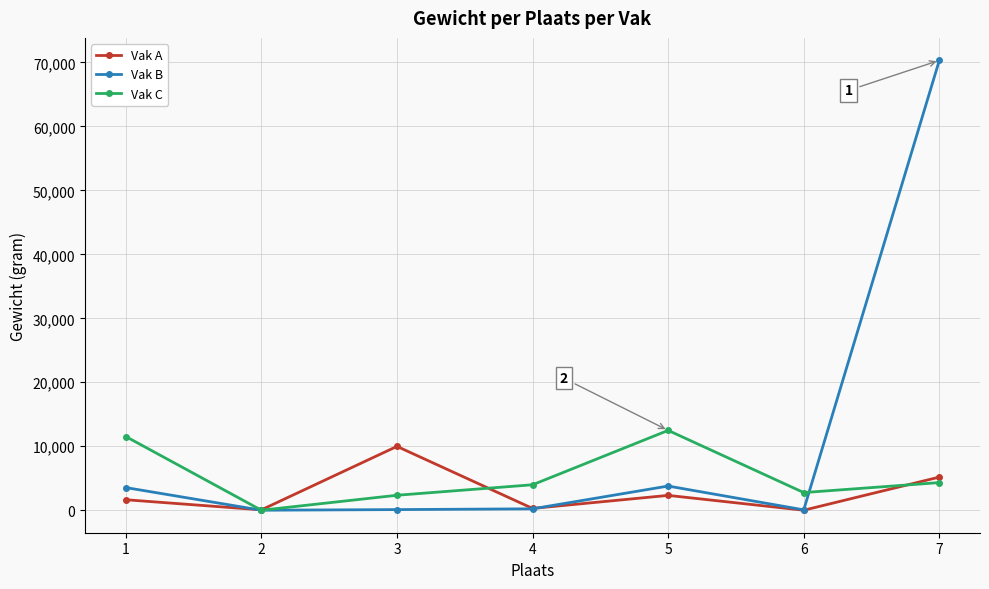

The value of Vak C at 3 is 2340. True or false?

True